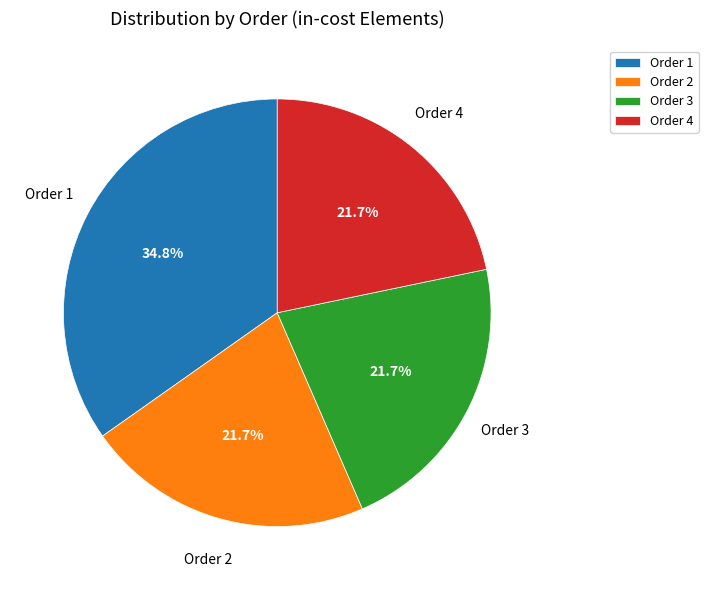

How many slices are in this pie chart?

4